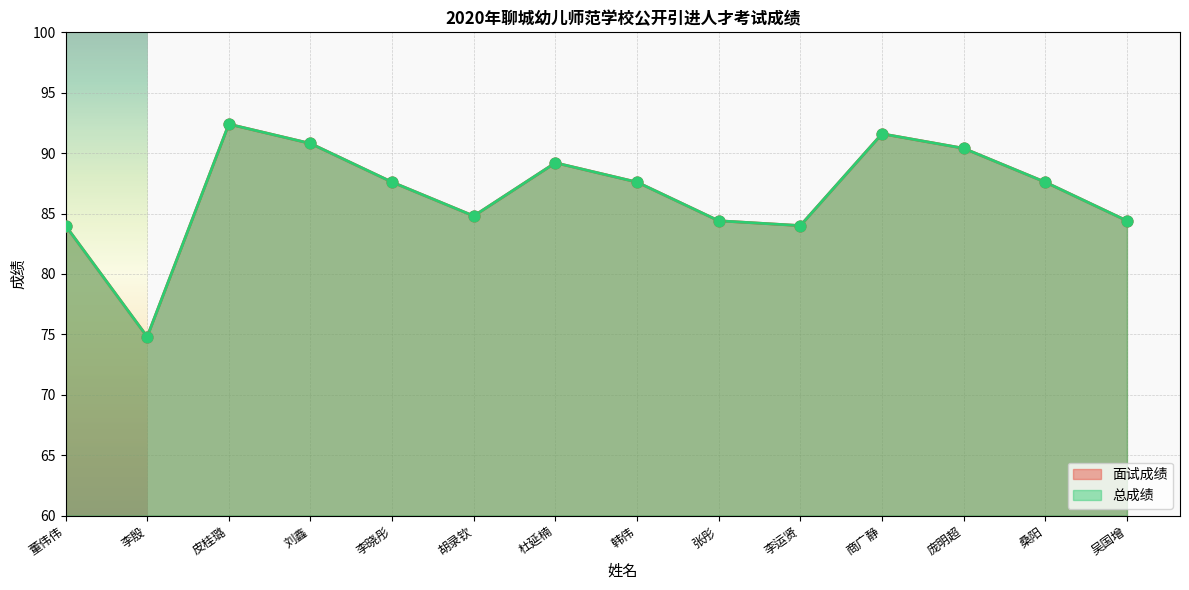

Which series has the largest total across all categories?

面试成绩